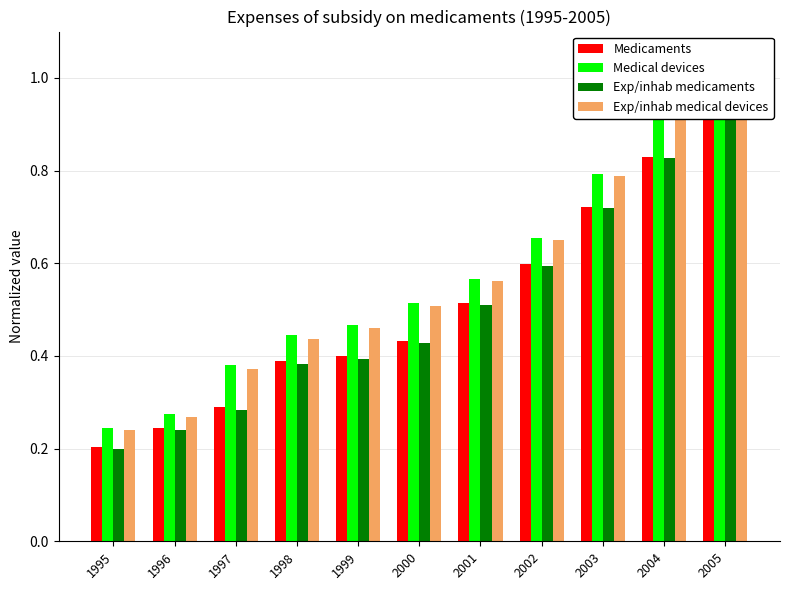

What is the difference between the maximum and minimum values in the Medical devices series?

0.8